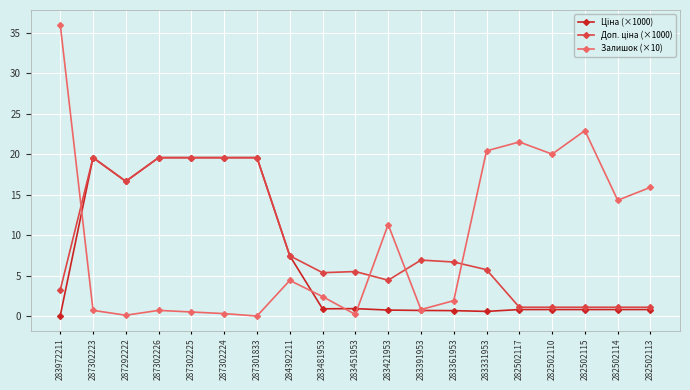

At which category does Залишок (×10) reach its first local valley?

287292222